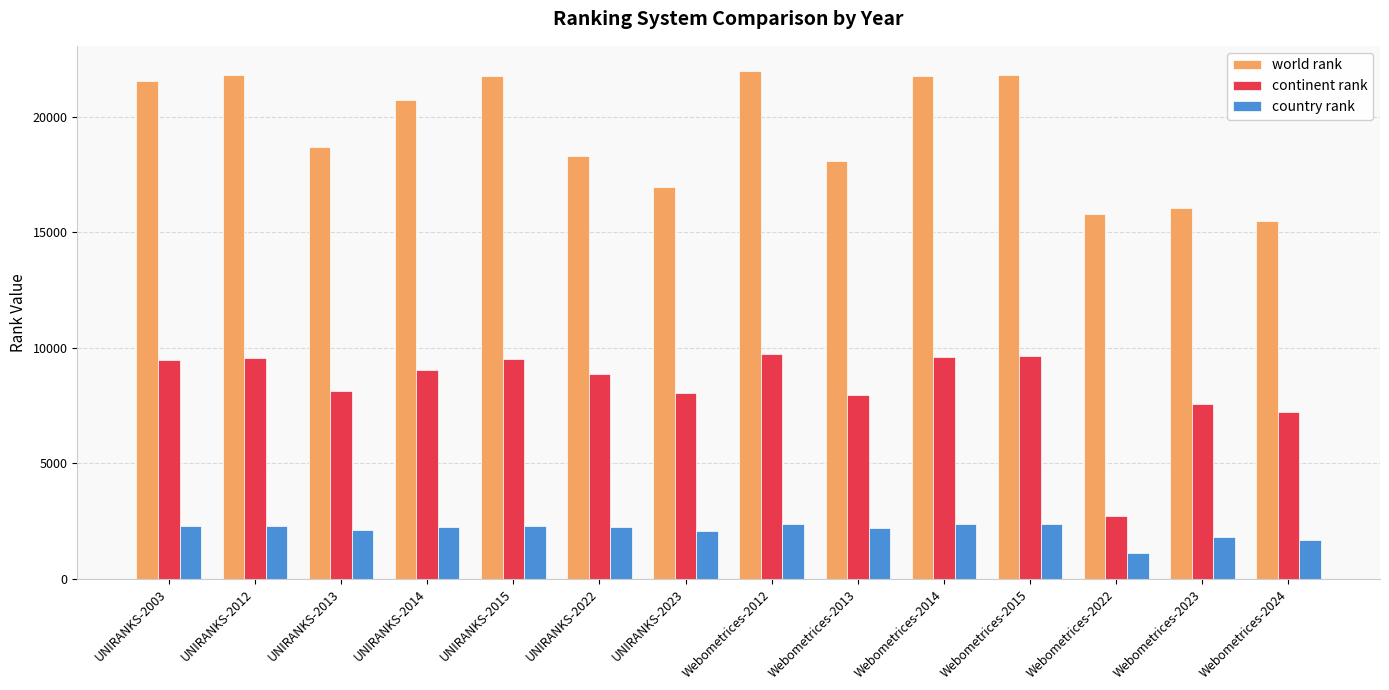

What position from the right is Webometrices-2015?

4